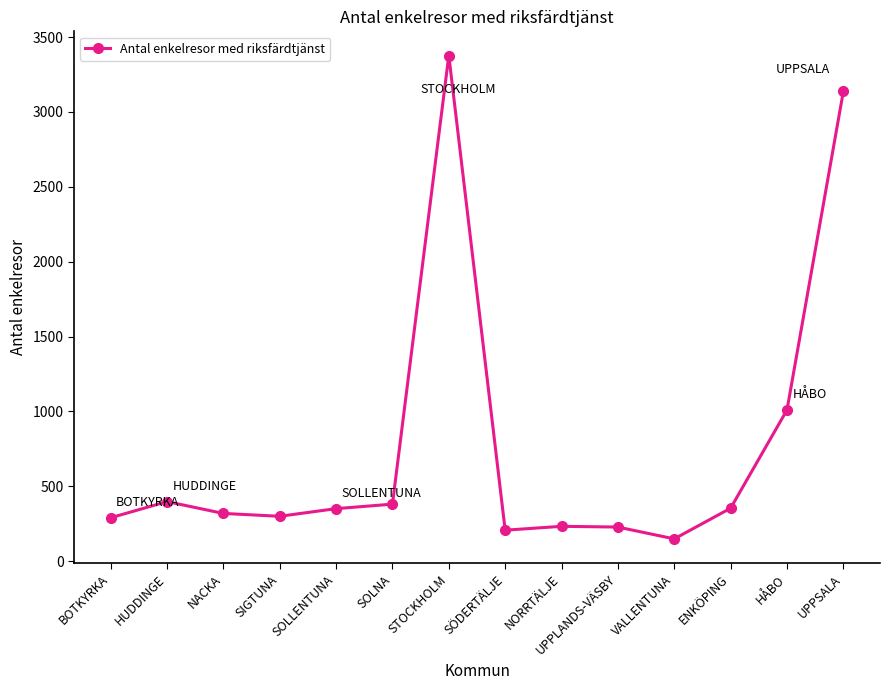

What is the sum of the values at HÅBO and SOLLENTUNA?

1361